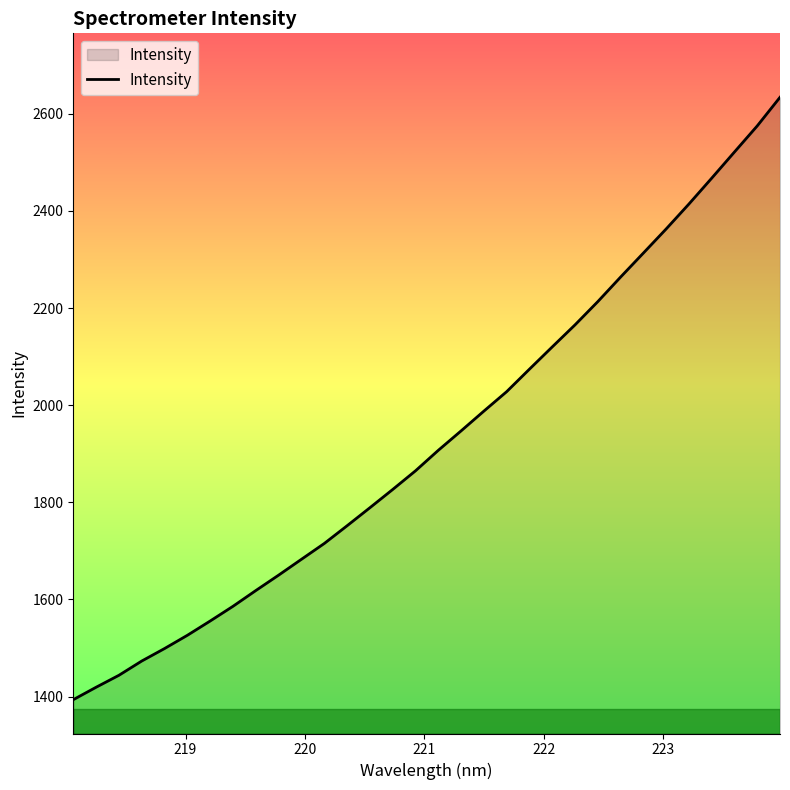

What is the greatest value displayed?

2634.1